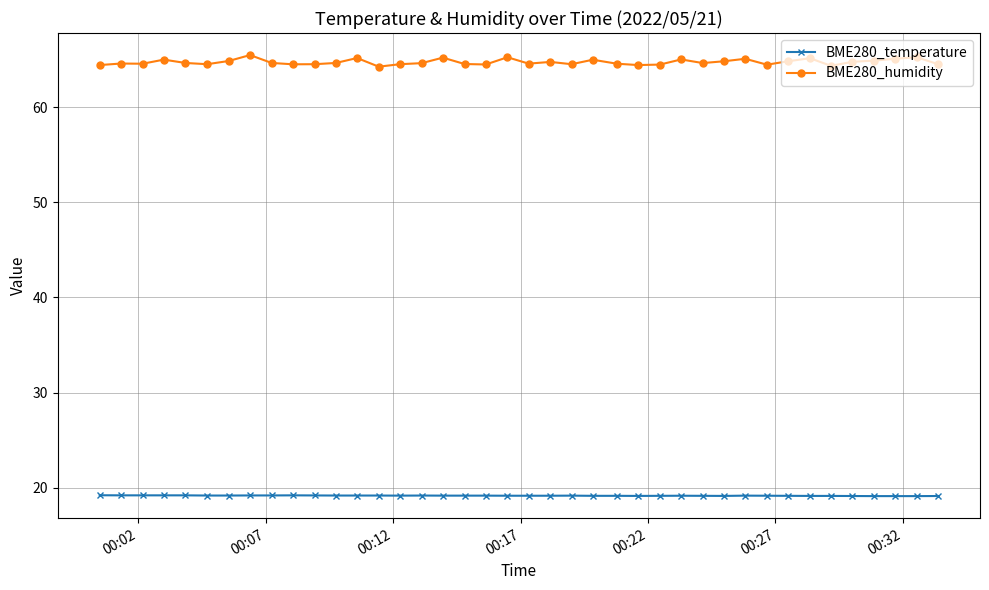

What is the minimum value shown in the chart?

19.1